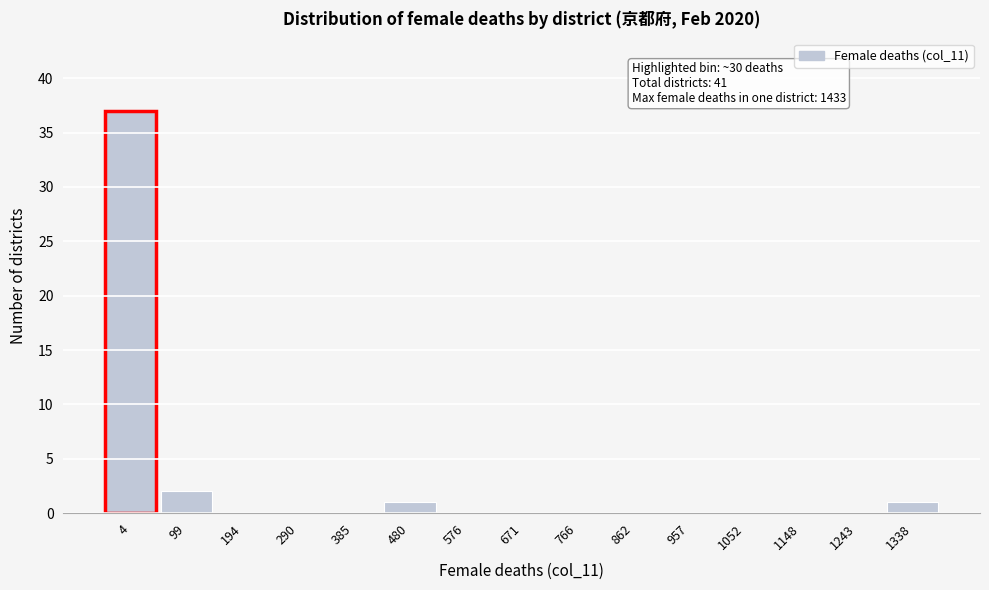

Reading right to left, list all the values displayed in this chart.

1338=1	1243=0	1148=0	1052=0	957=0	862=0	766=0	671=0	576=0	480=1	385=0	290=0	194=0	99=2	4=37